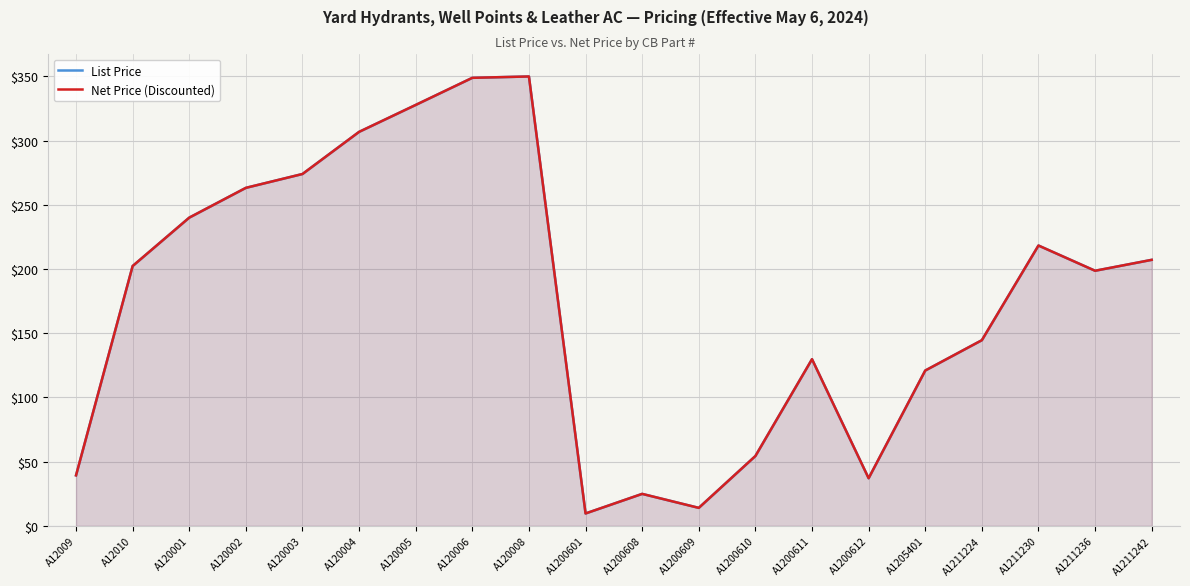

Is the value of Net Price (Discounted) at A120006 greater than the value of List Price at A1205401?

Yes